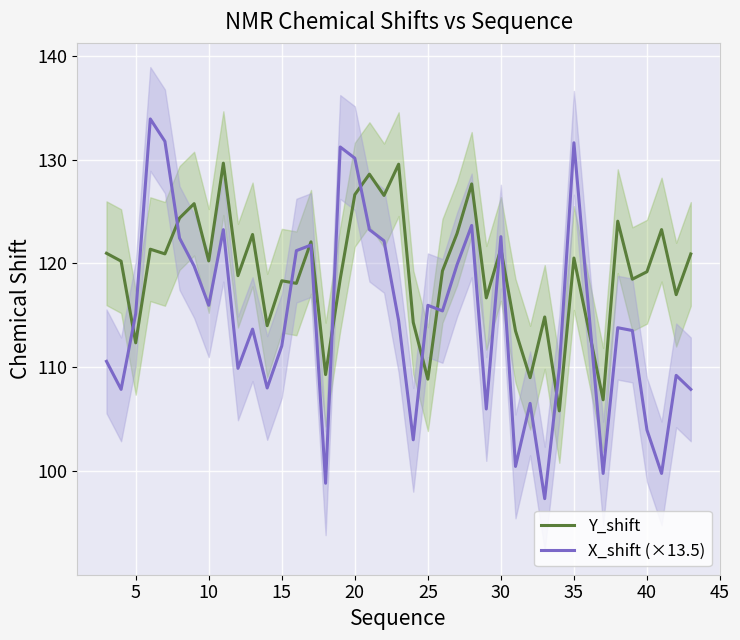

What is the average value of the Y_shift series?

119.3